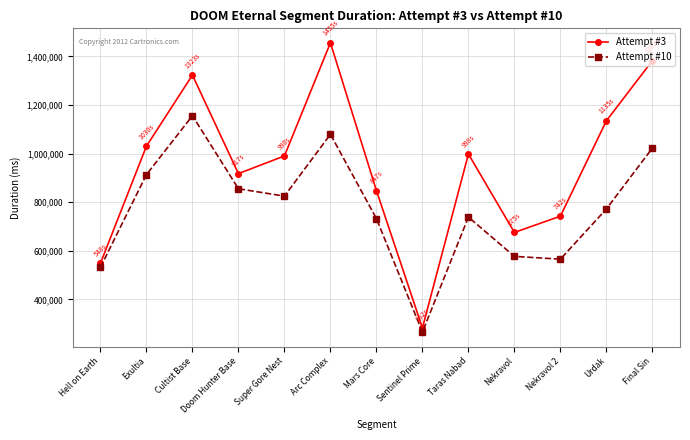

Is it true that Attempt #3 equals 351389 at Final Sin?

False